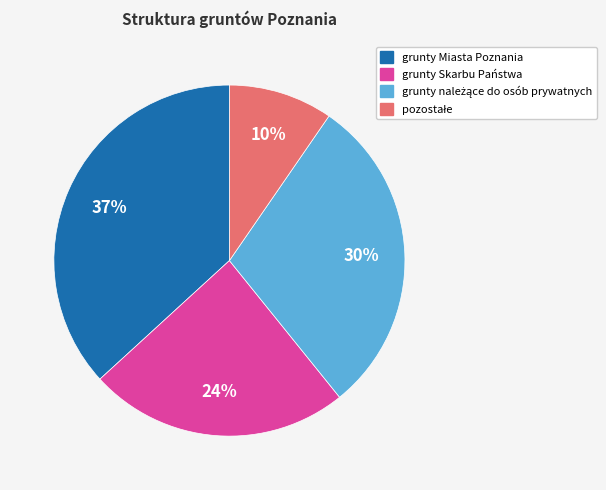

How many slices are in this pie chart?

4